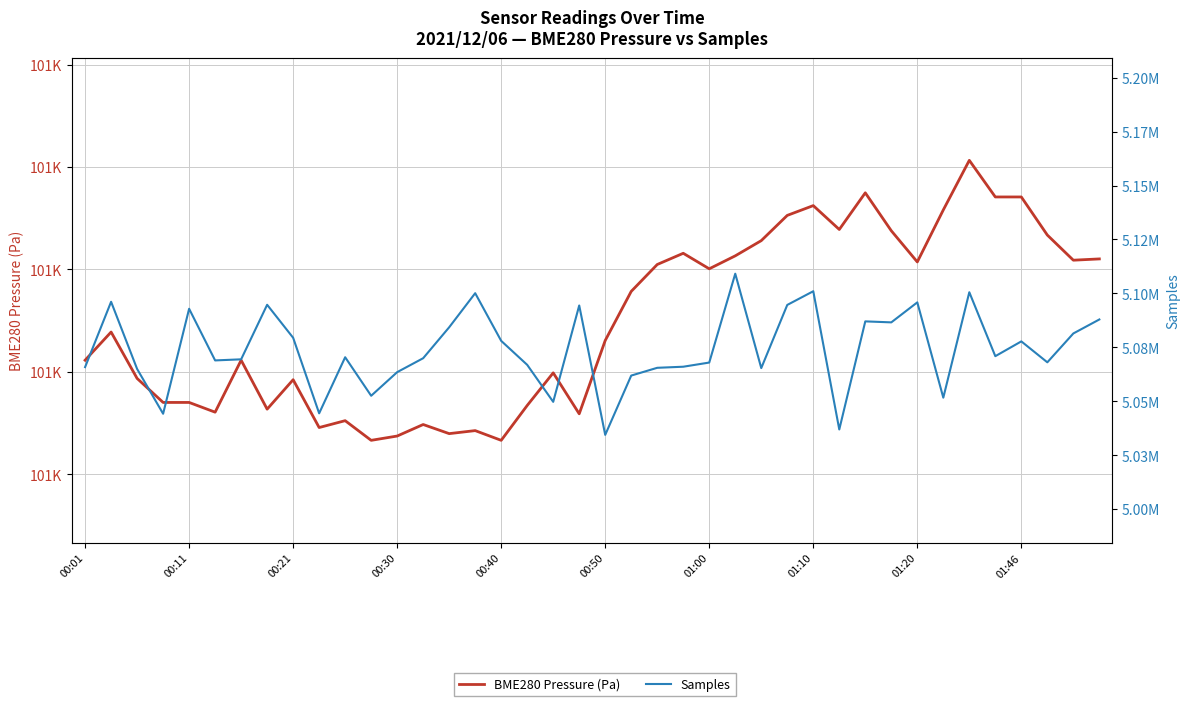

What is the sum of all BME280 Pressure (Pa) values?

4022795.1